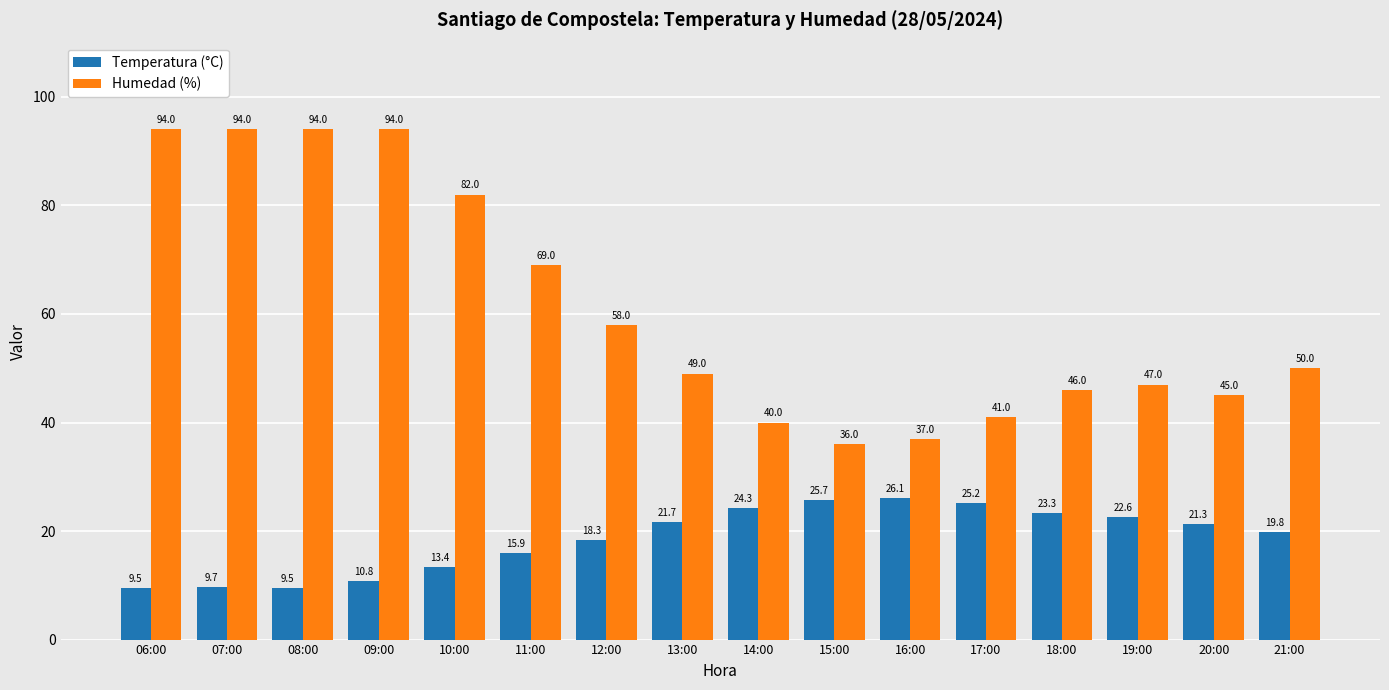

What is the total value across all series at 20:00?

66.3